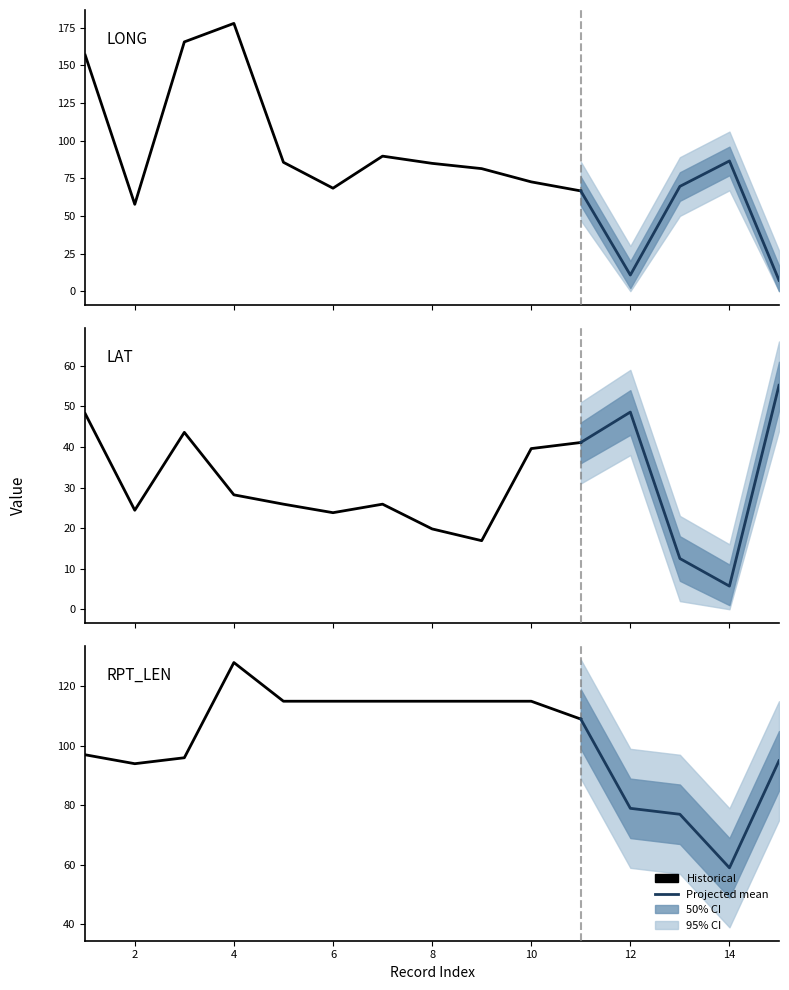

At which category is the sum across all series the highest?

4